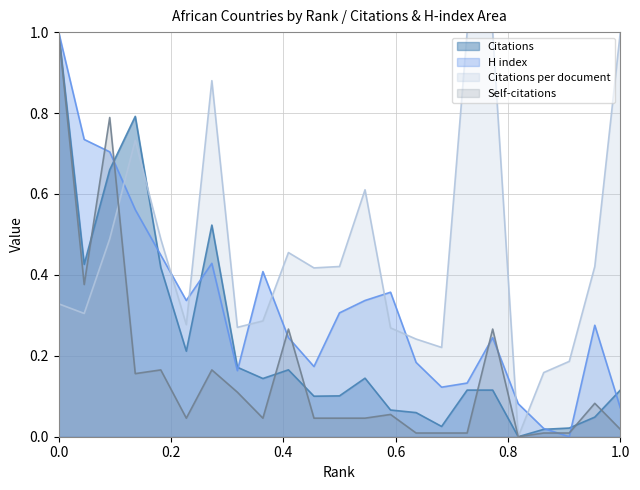

Is the value of Self-citations at 21 greater than the value of Citations at 13?

No